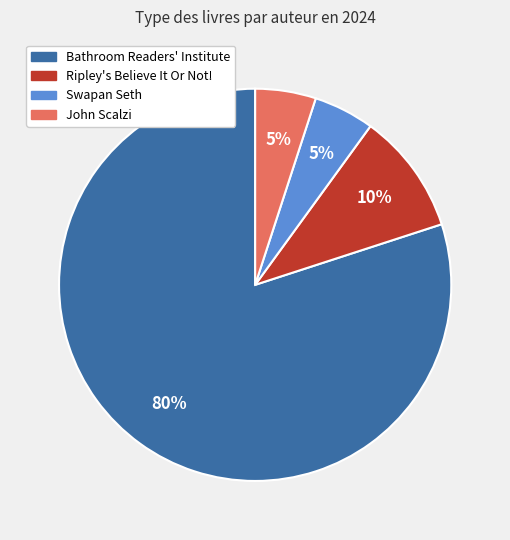

To the nearest percent, what percentage of the pie is John Scalzi?

5%